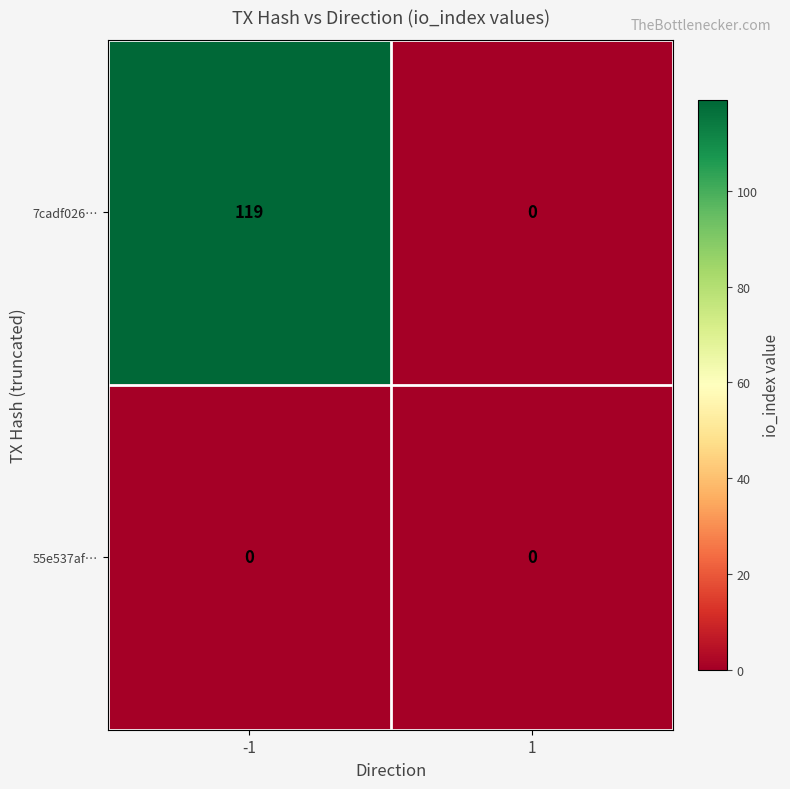

List the series in order of their peak value, lowest first.

55e537af…, 7cadf026…